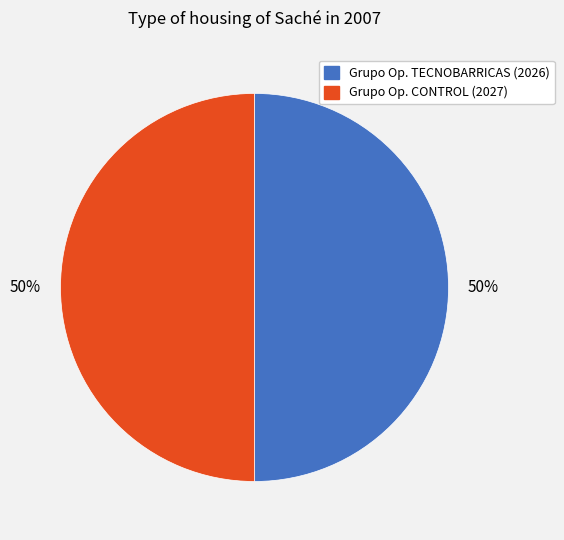

To the nearest percent, what is the average slice percentage?

50%